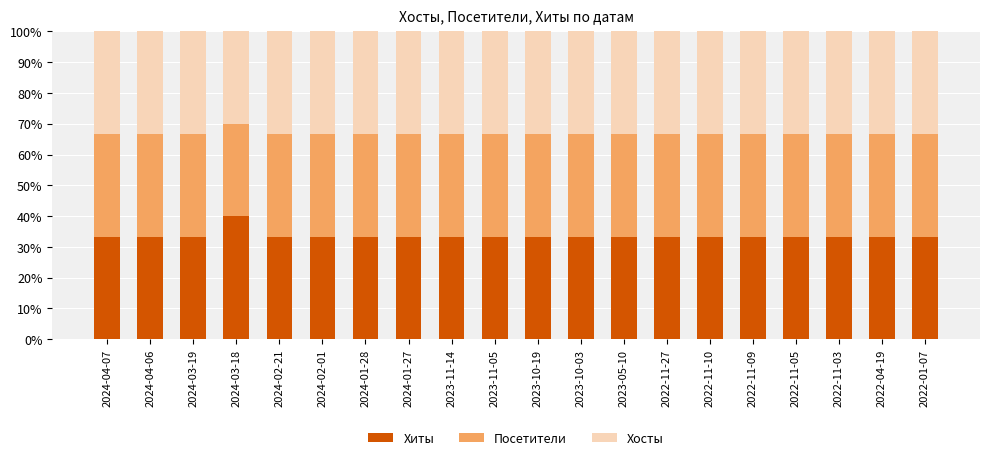

Does the chart contain stacked bars?

Yes